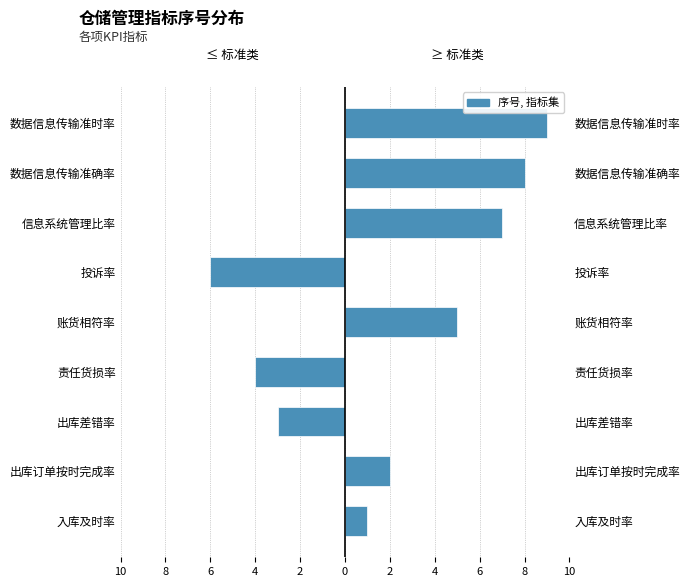

What is the sum of all ≤ 标准（差错/投诉类） values?

-13